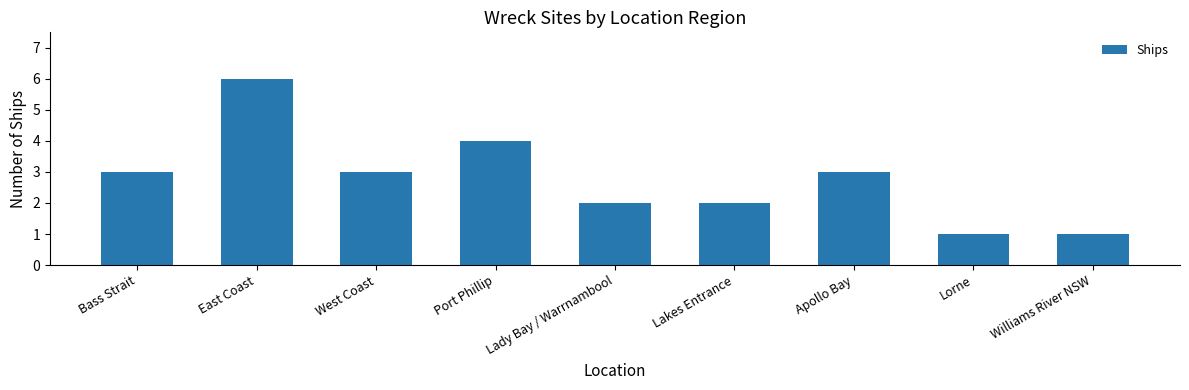

Reading right to left, transcribe all the data shown in this chart.

1	1	3	2	2	4	3	6	3